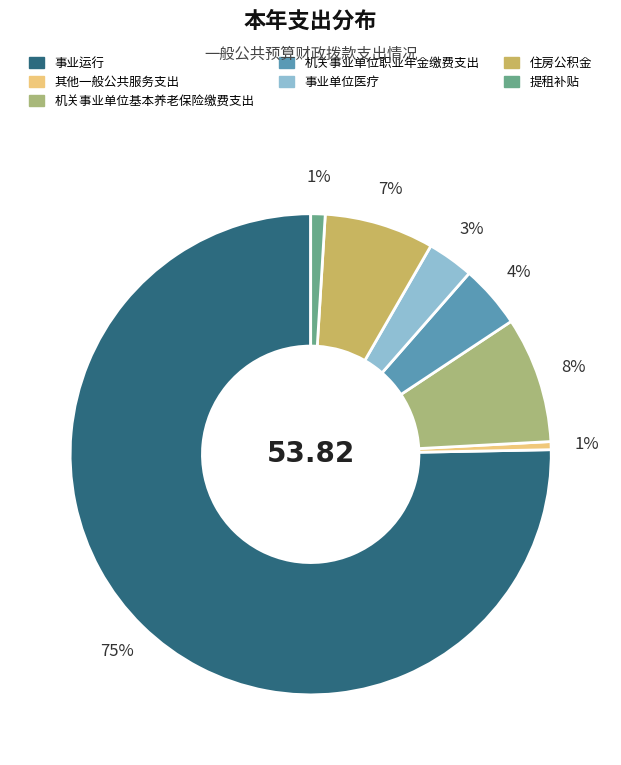

To the nearest percent, what is the difference between the largest and smallest slice percentages?

75%